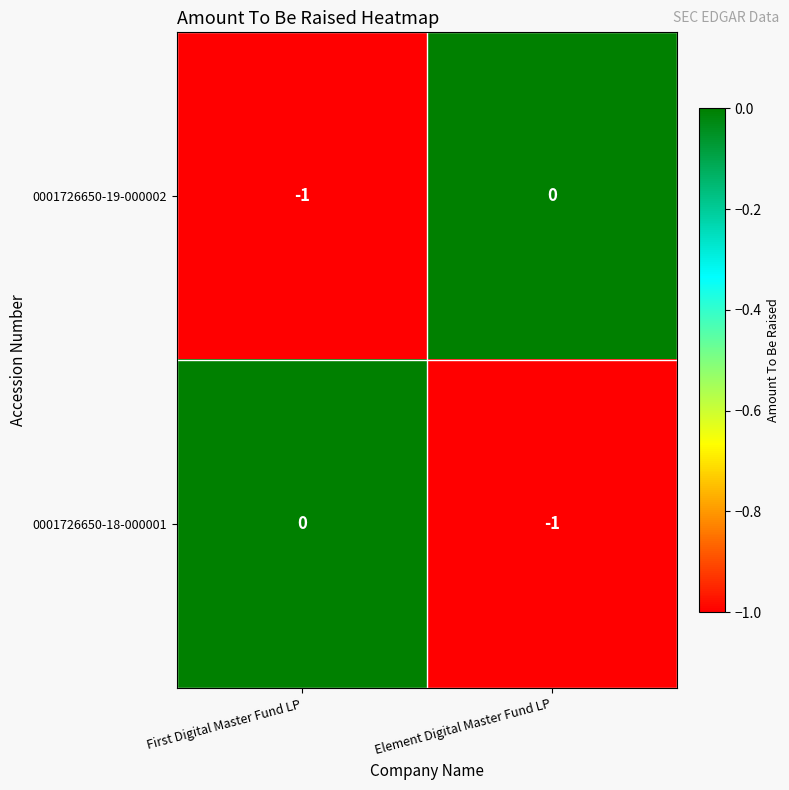

At which label does 0001726650-18-000001 reach its peak?

First Digital Master Fund LP